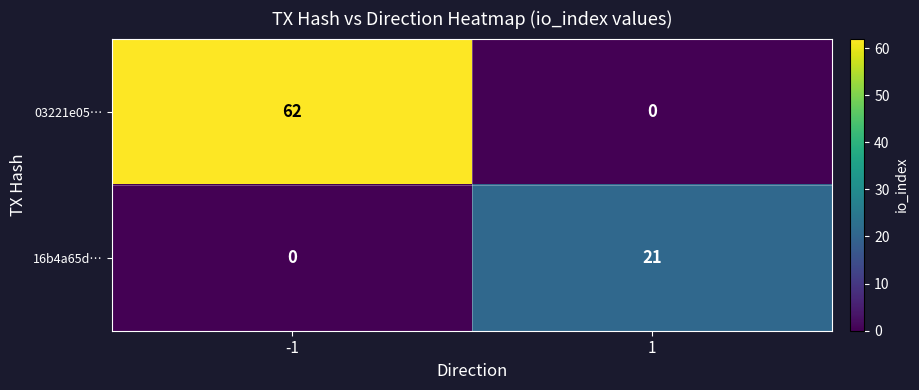

What is the maximum value for 16b4a65d…?

21